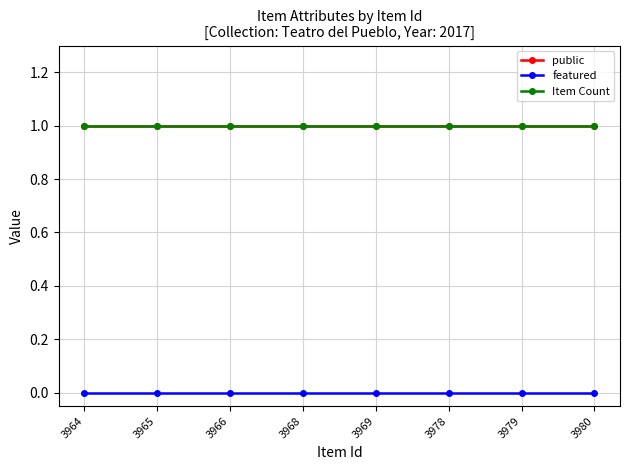

What is the approximate value of Item Count at 3968?

1